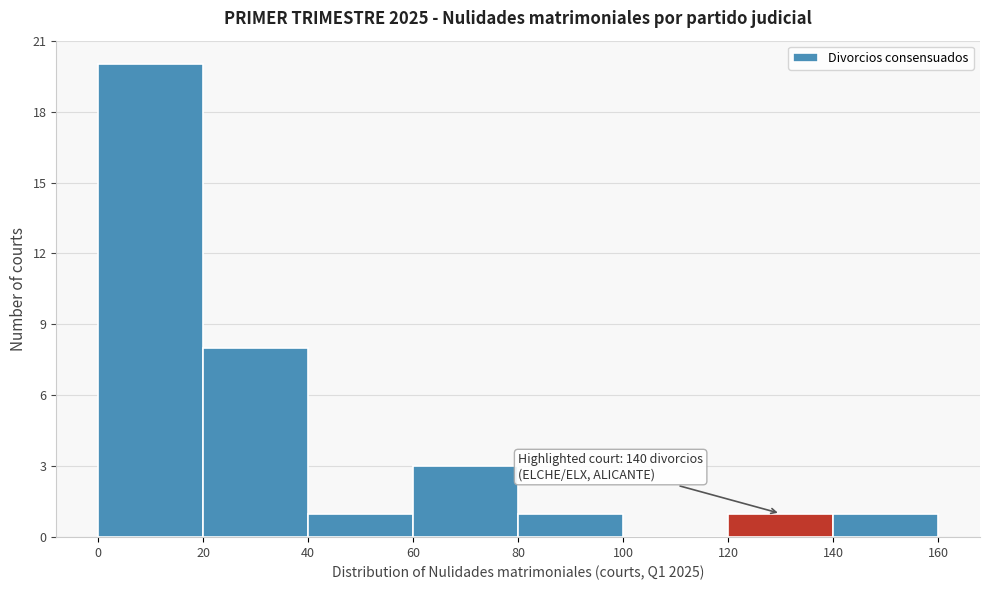

Over which range of the x-axis is the bar tallest?

0 to 20